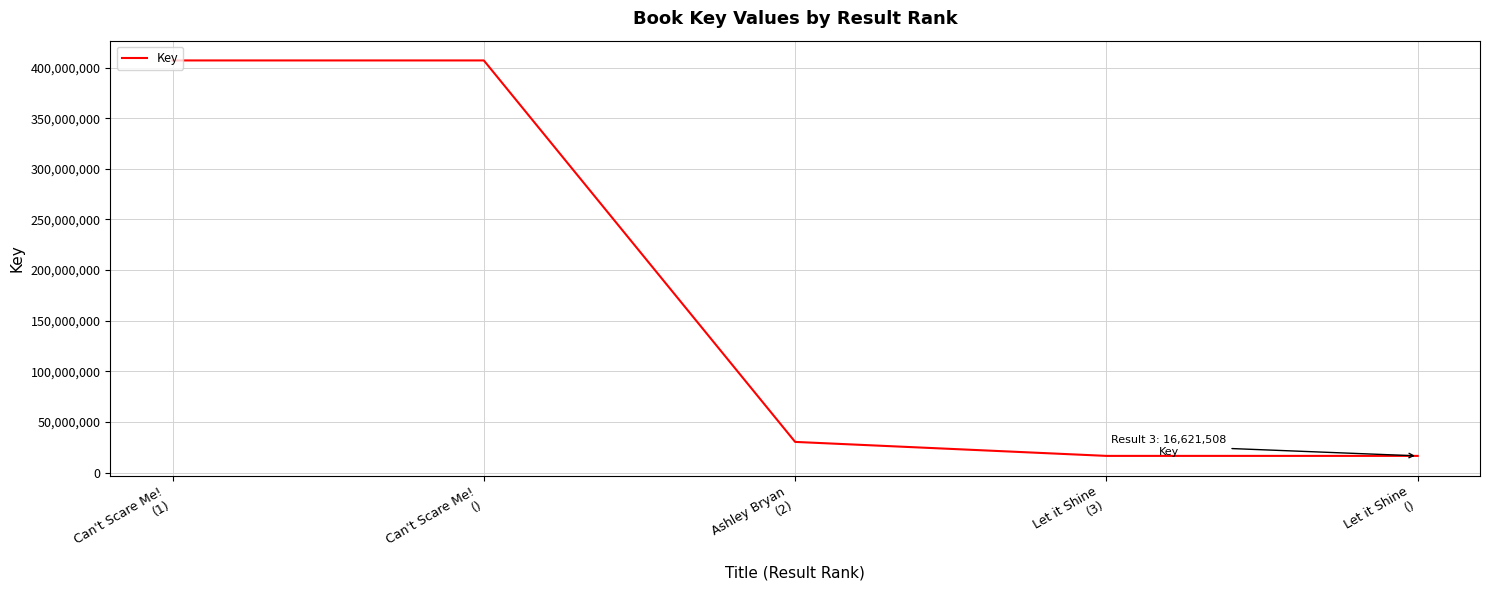

Count the number of data series in this chart.

1